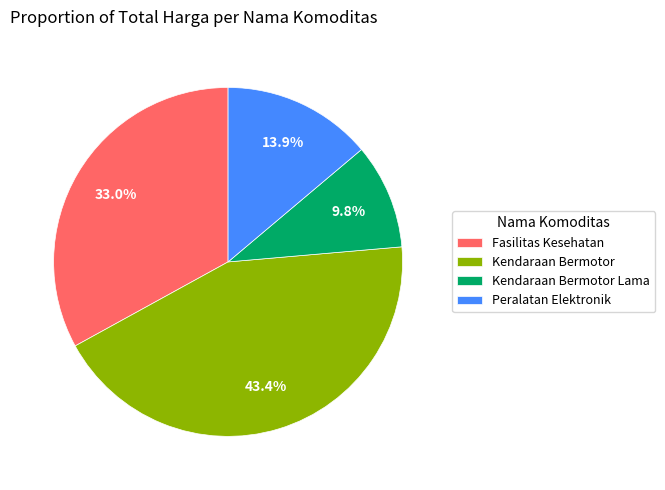

Combined, do Kendaraan Bermotor and Fasilitas Kesehatan account for over 50%?

Yes